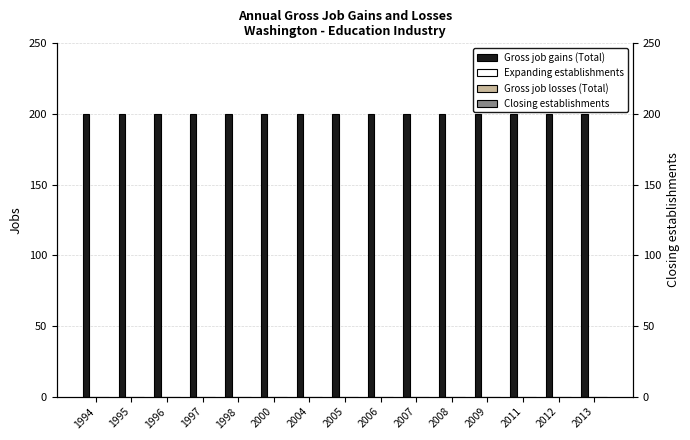

At which label is Closing establishments closest to 0?

1994